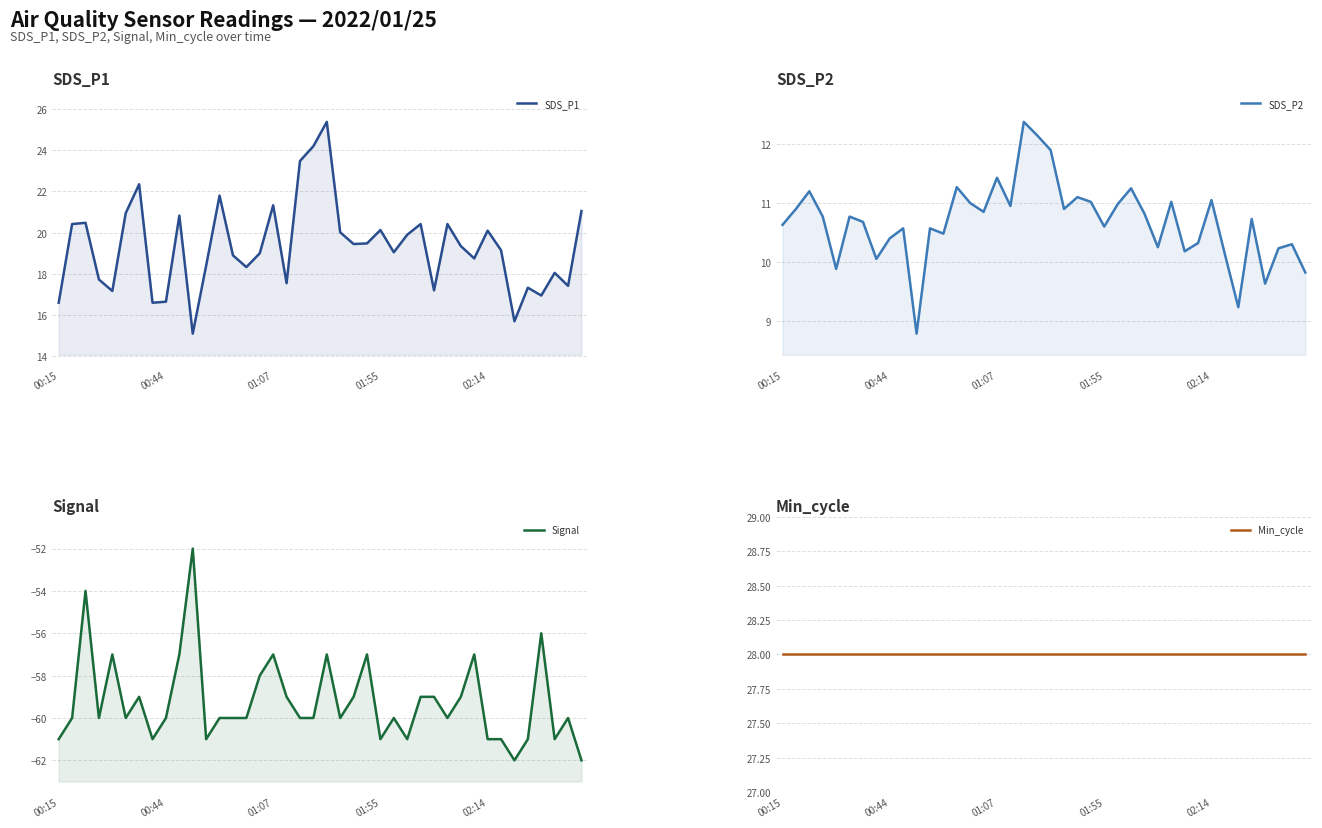

The value of Min_cycle at 37 is 49.1. True or false?

False